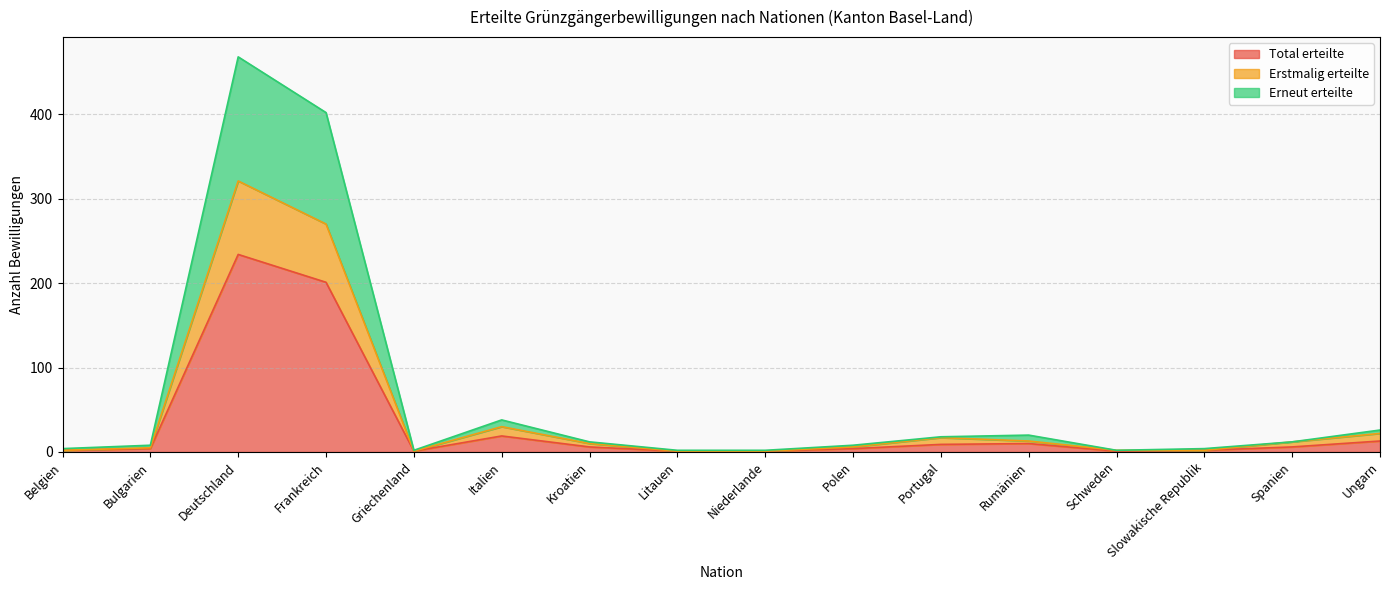

The Total erteilte series shows 267 at Frankreich. True or false?

False